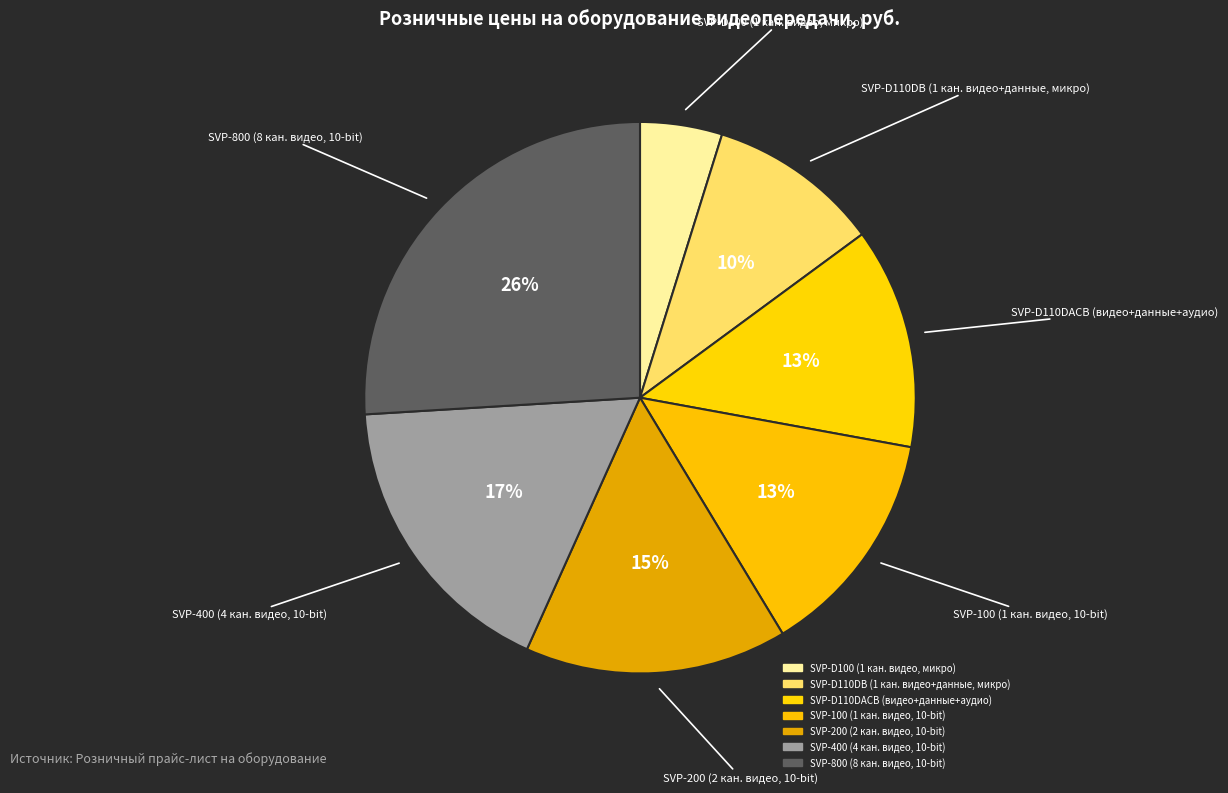

How many slices are in this pie chart?

7